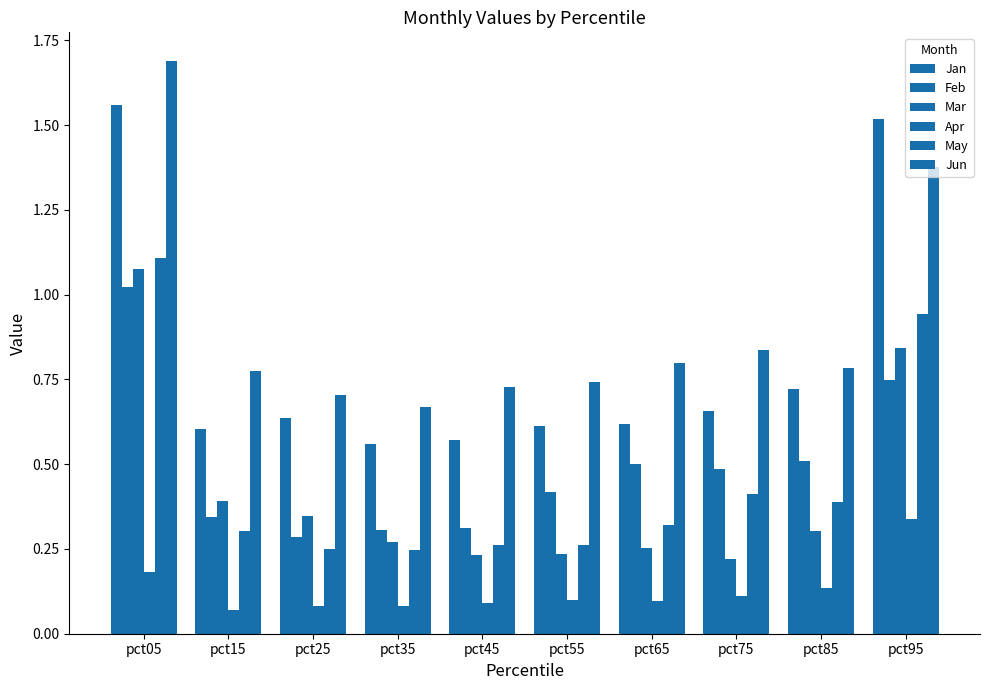

True or false: Feb has a value of 0.3 at pct35.

True